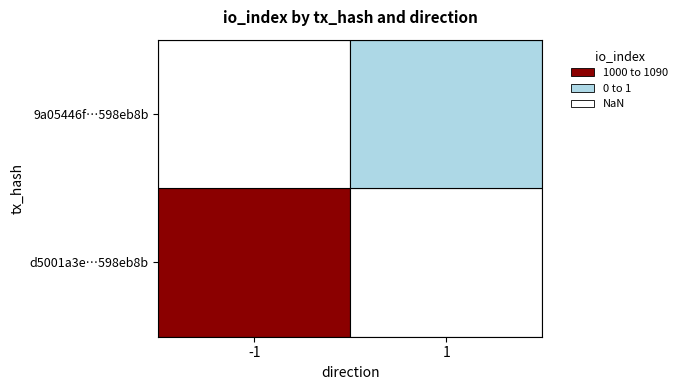

What is the sum of all d5001a3e987fcb68750e27144be82faa598eb8b values?

1089